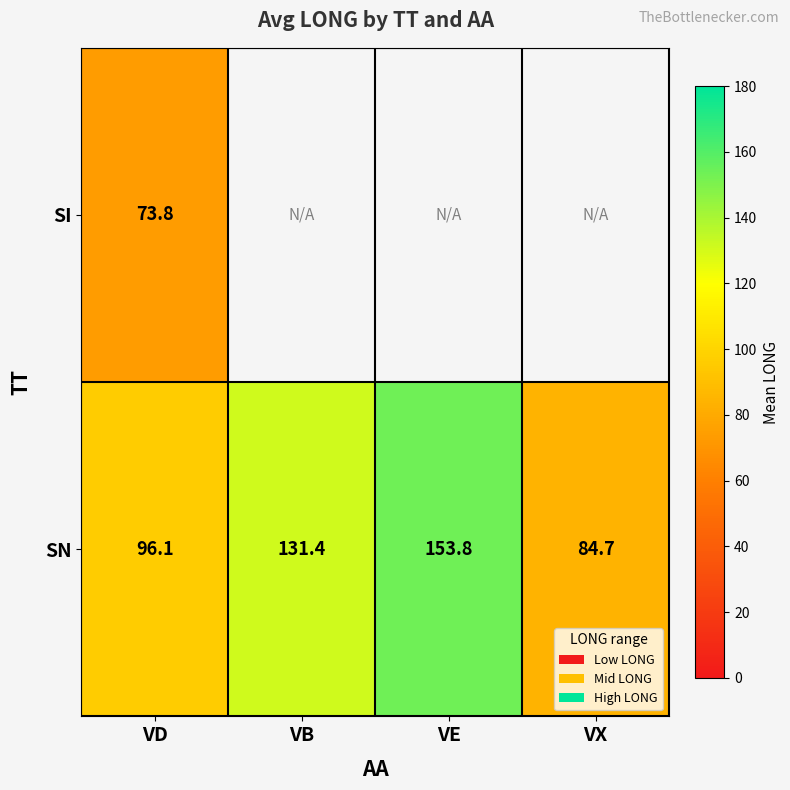

Rank the series at VD from highest to lowest value.

SN, SI